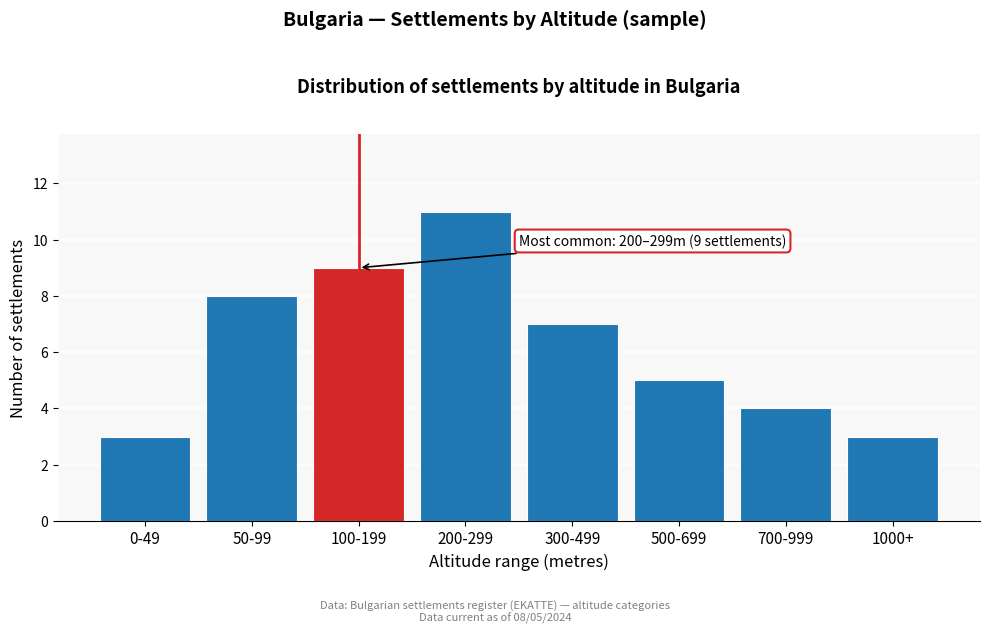

Reading left to right, transcribe all the data shown in this chart.

0-49=3	50-99=8	100-199=9	200-299=11	300-499=7	500-699=5	700-999=4	1000+=3